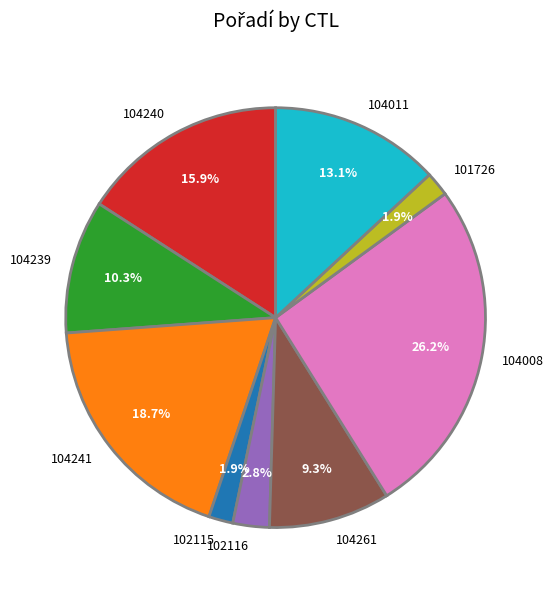

True or false: 104261 accounts for 9% of the total.

True